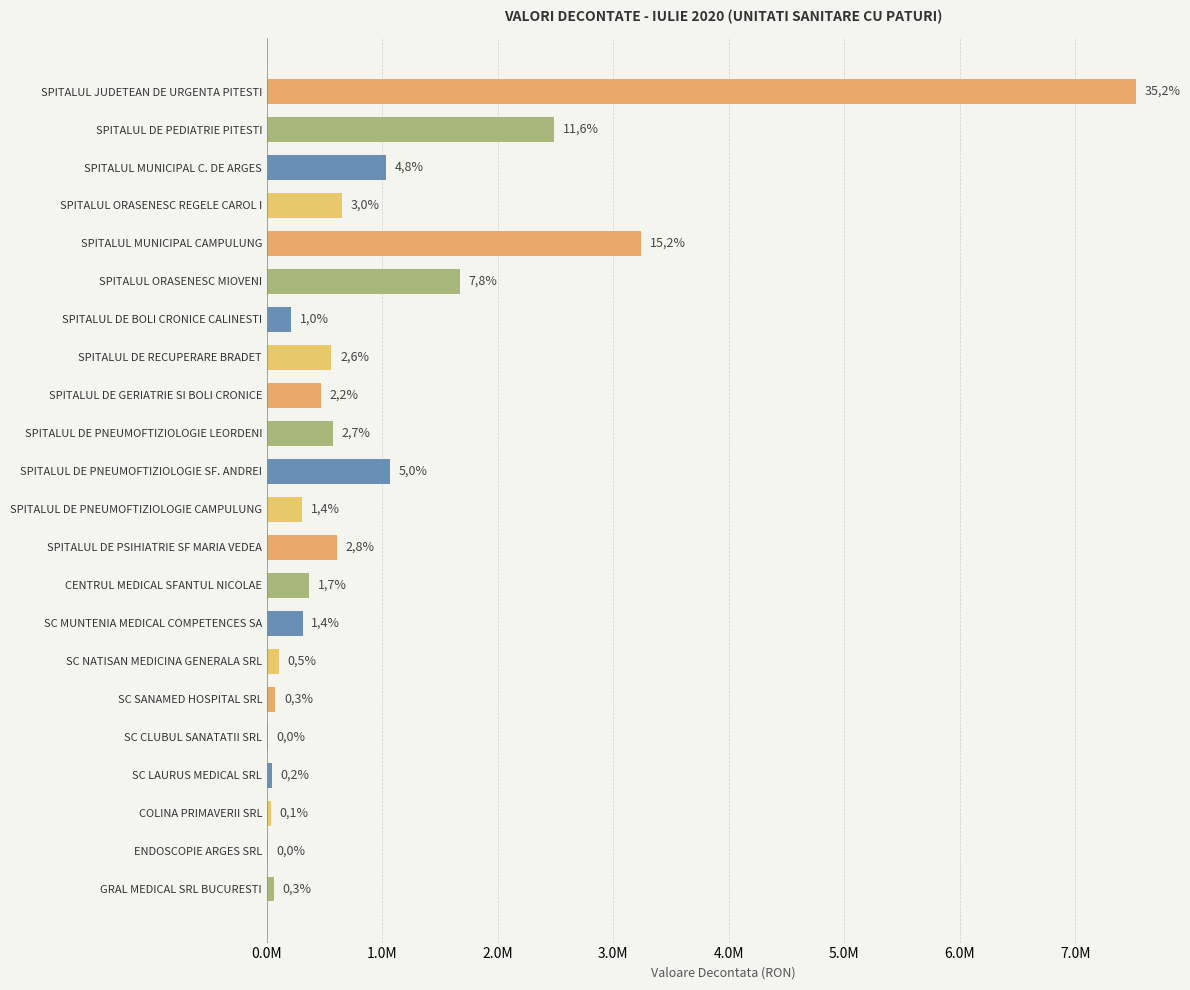

What is the difference between the second highest and second lowest values?

3232516.9